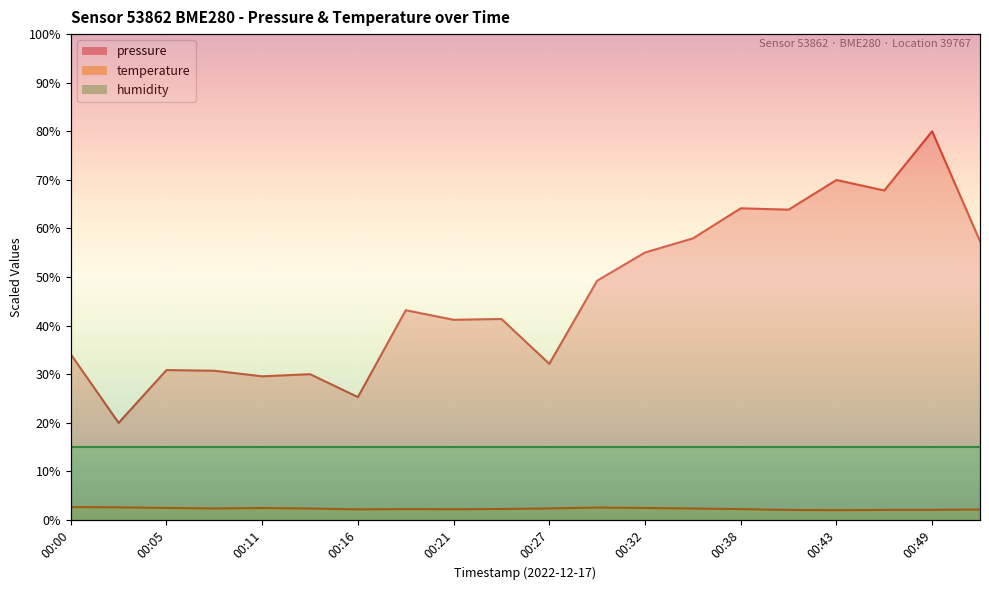

True or false: humidity has a value of 15.0 at 00:00.

True